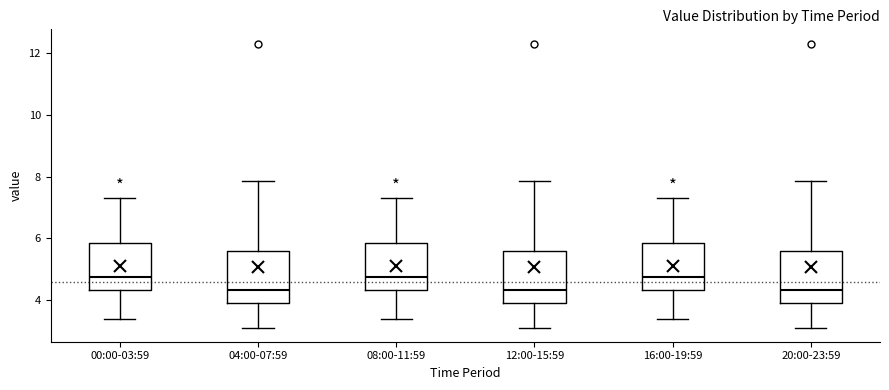

Where does the median line of the box for 08:00-11:59 sit on the y-axis? The values are not printed on the chart, so give them approximately, as read against the axis.

4.8